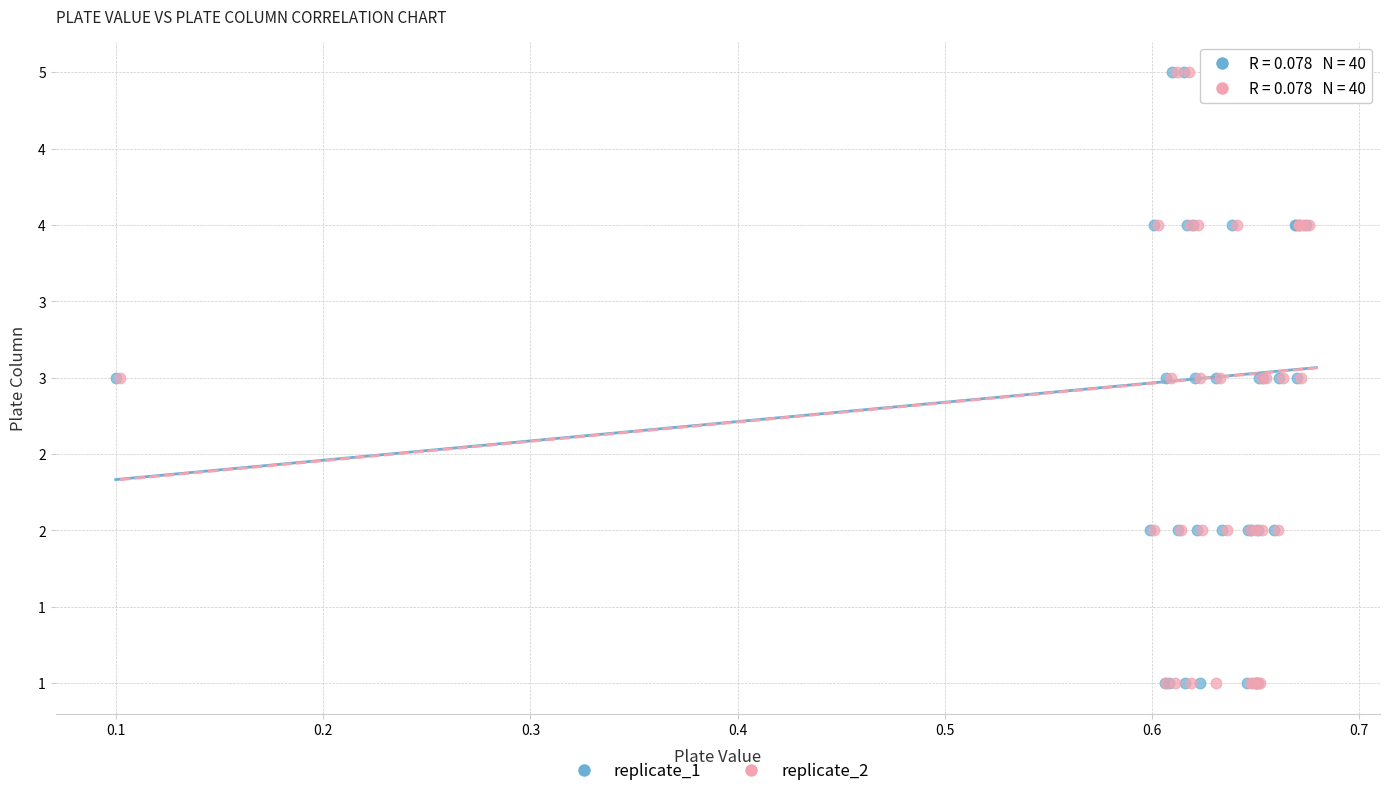

What are all the series names shown in the legend?

replicate_1, replicate_2